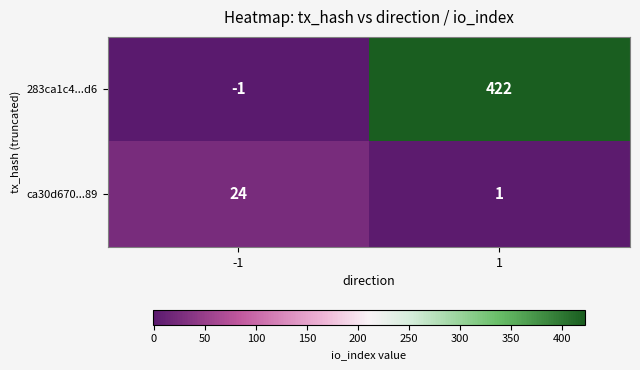

Which series has the largest total across all categories?

283ca1c4...d6